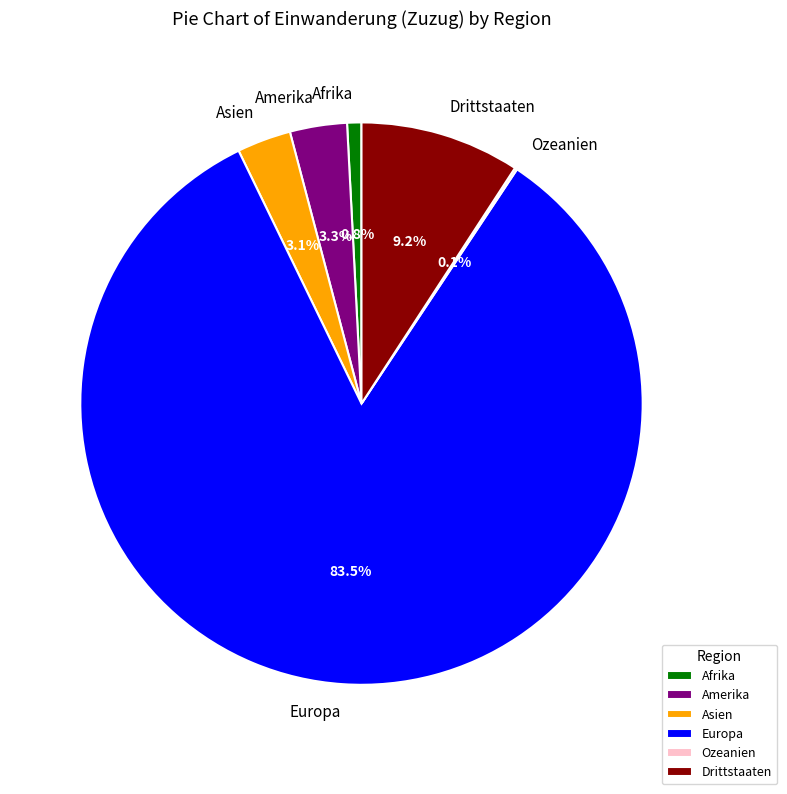

Combined, what portion of the pie is Europa and Afrika?

84.3%